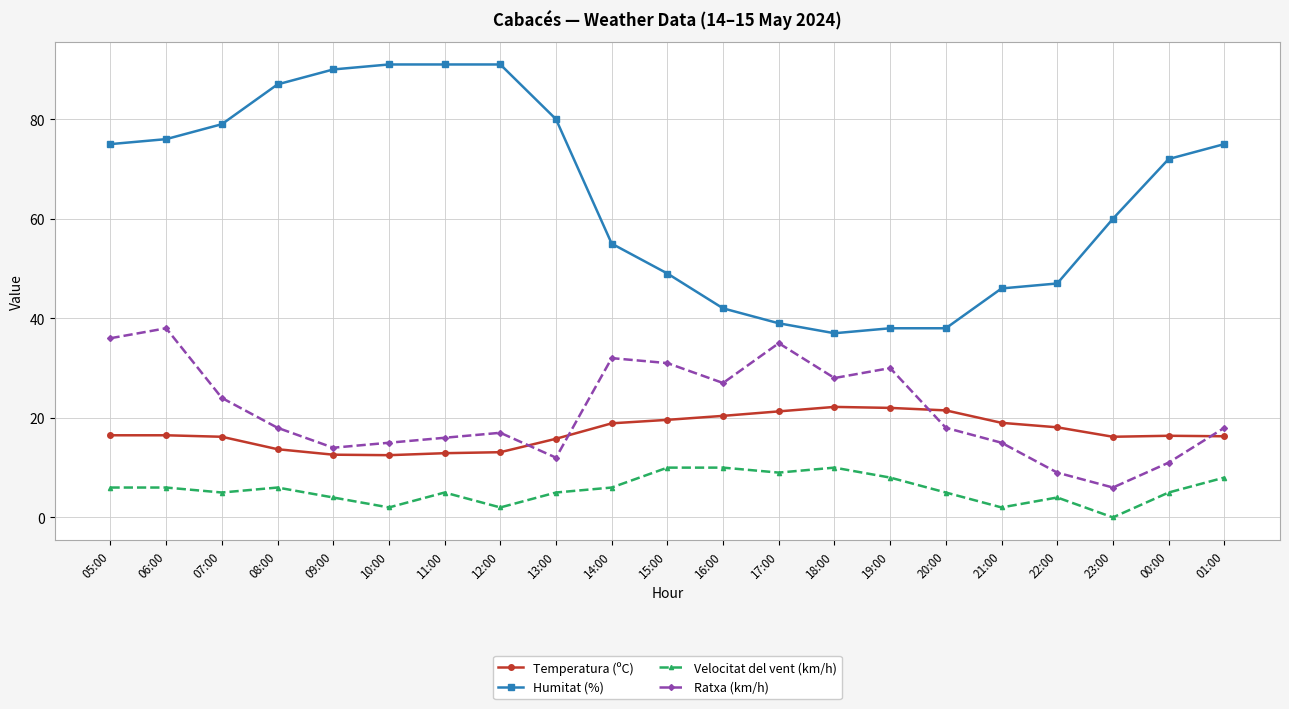

What is the difference between the second highest and minimum values in the Ratxa (km/h) series?

30.0